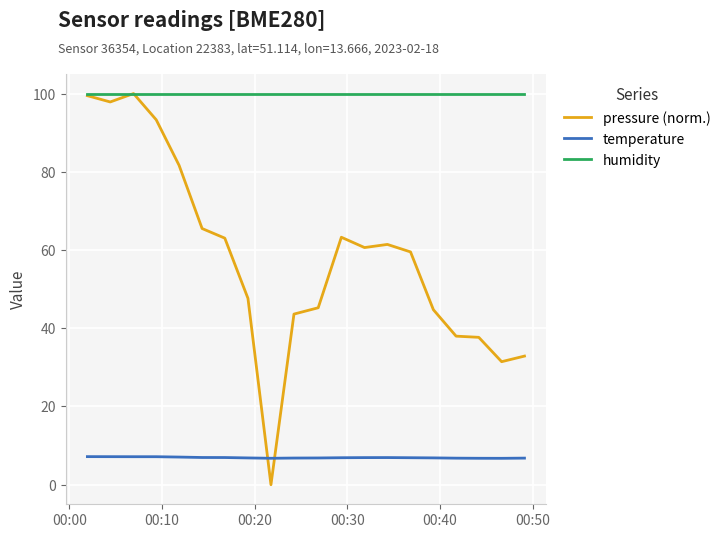

True or false: temperature and humidity intersect in this chart.

False